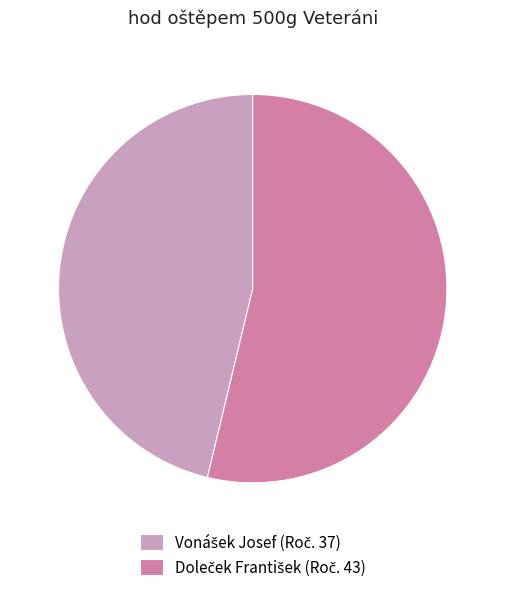

Is there a majority slice in this chart?

Yes